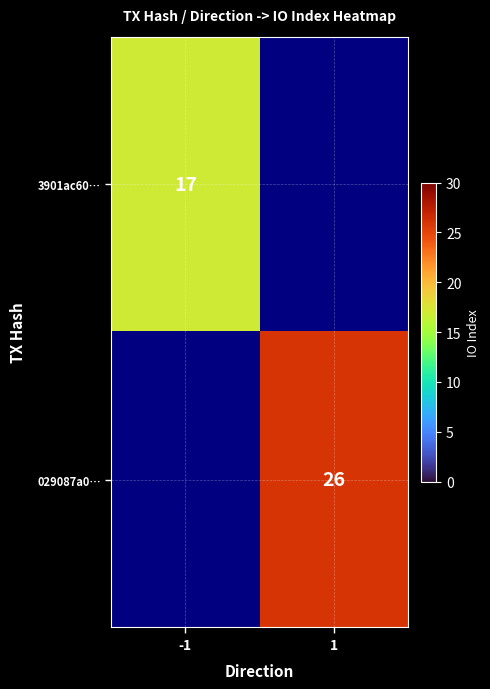

Which label corresponds to the largest value in the chart?

1